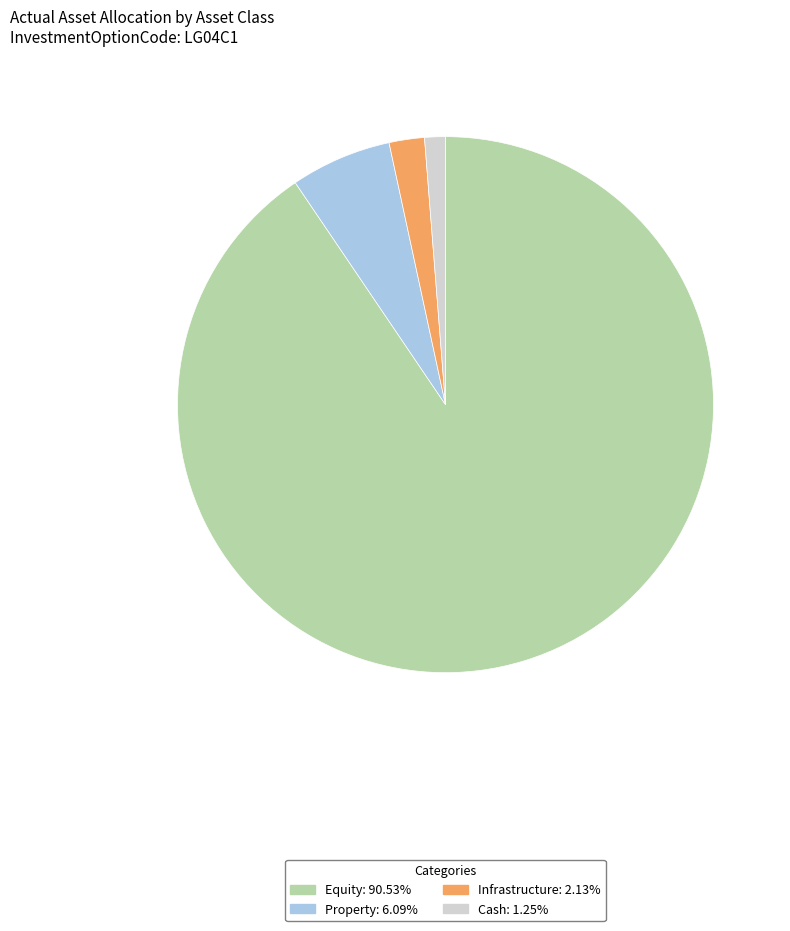

Which has a higher value, Equity or Property?

Equity